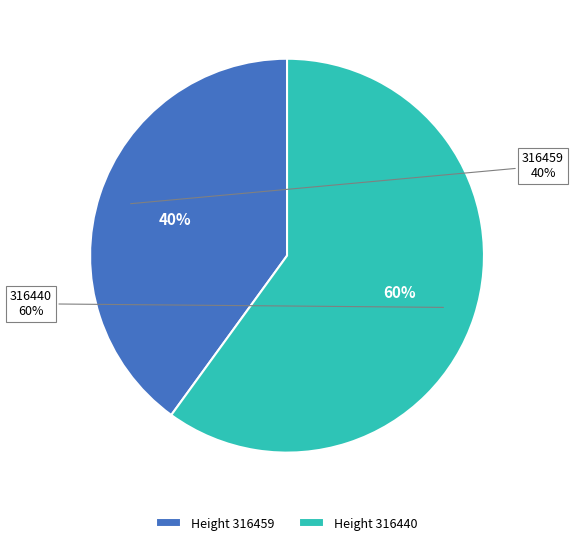

How many segments does this pie chart have?

2